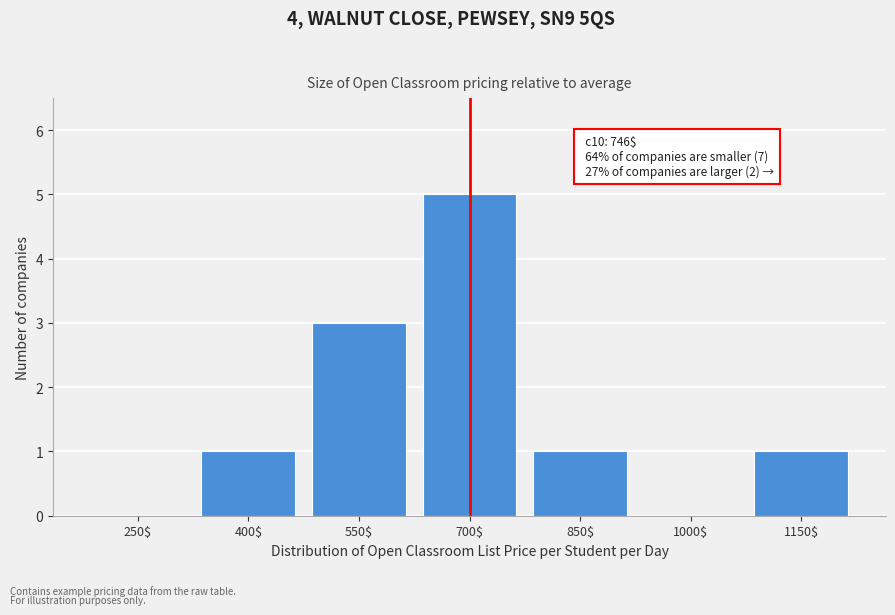

At which category does the chart reach its peak across all series?

700$